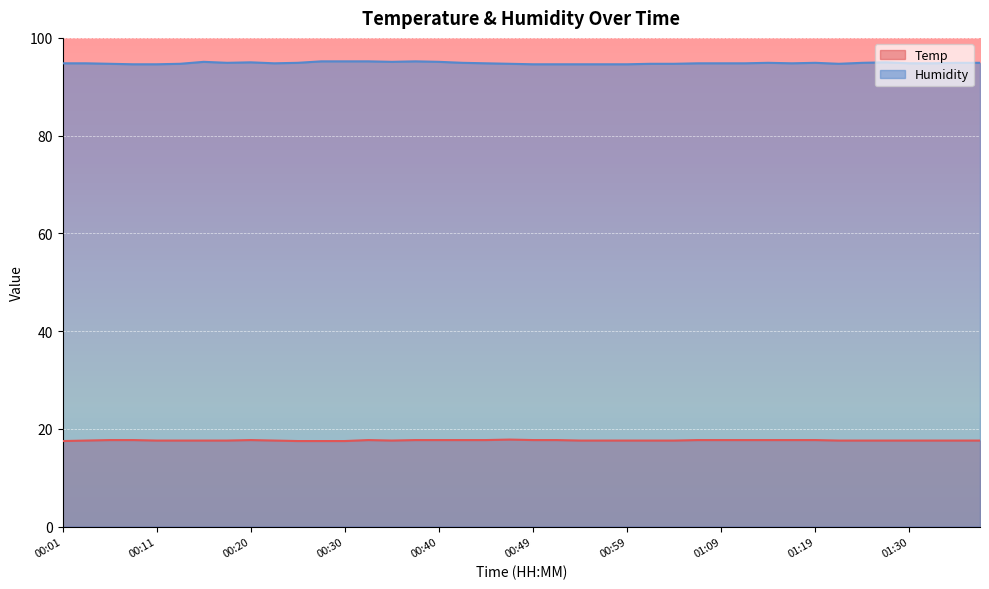

What is the highest value of the Temp series?

17.8